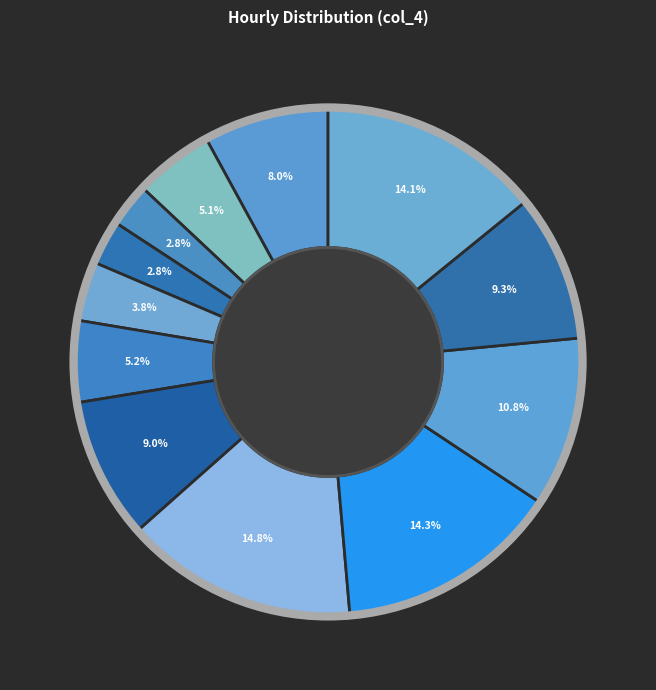

Which category has the smallest portion of the pie?

04:00